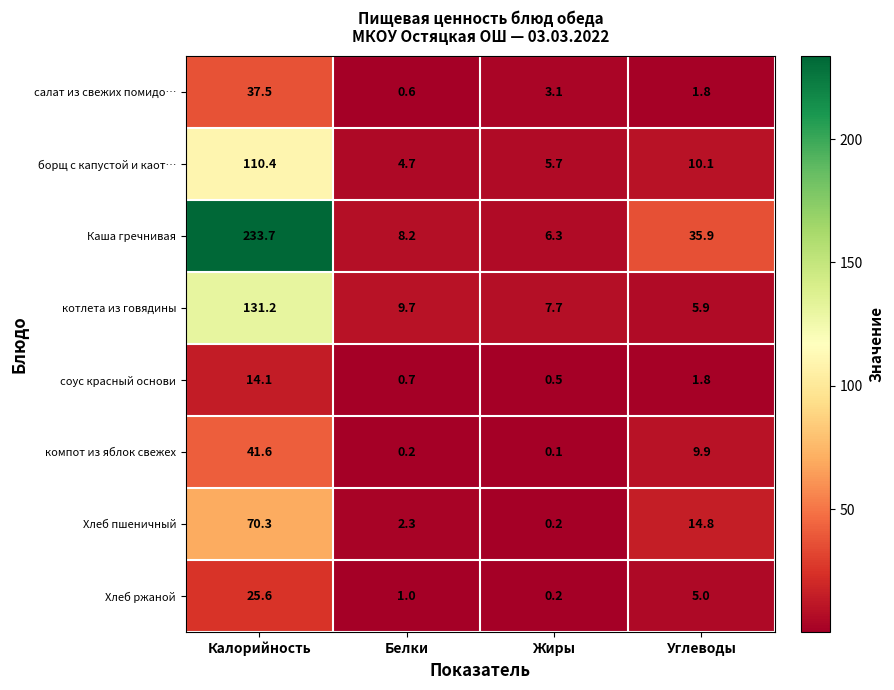

Which category has the lowest value across all series?

Жиры